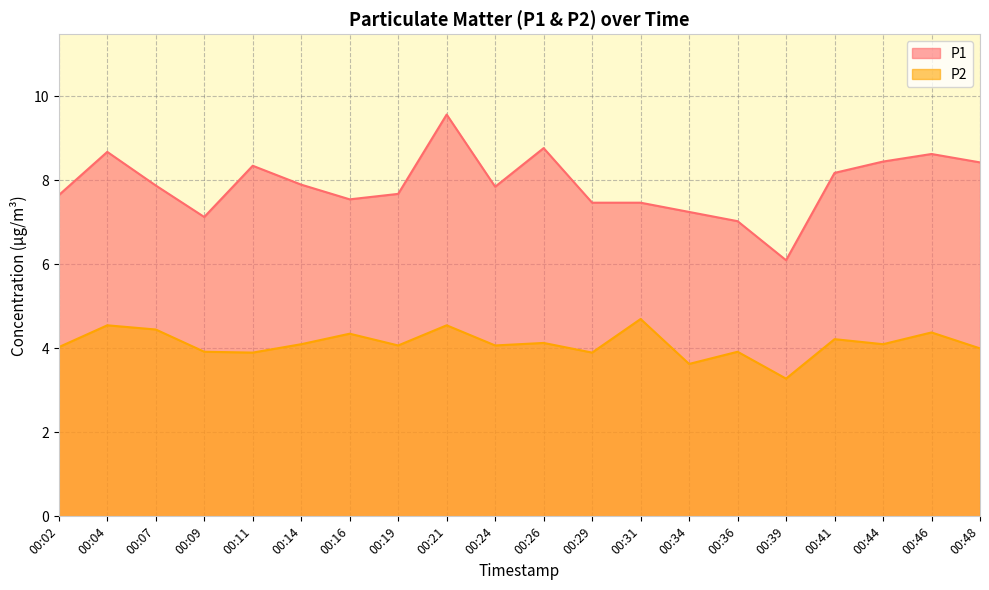

At which category is the sum across all series the highest?

00:21